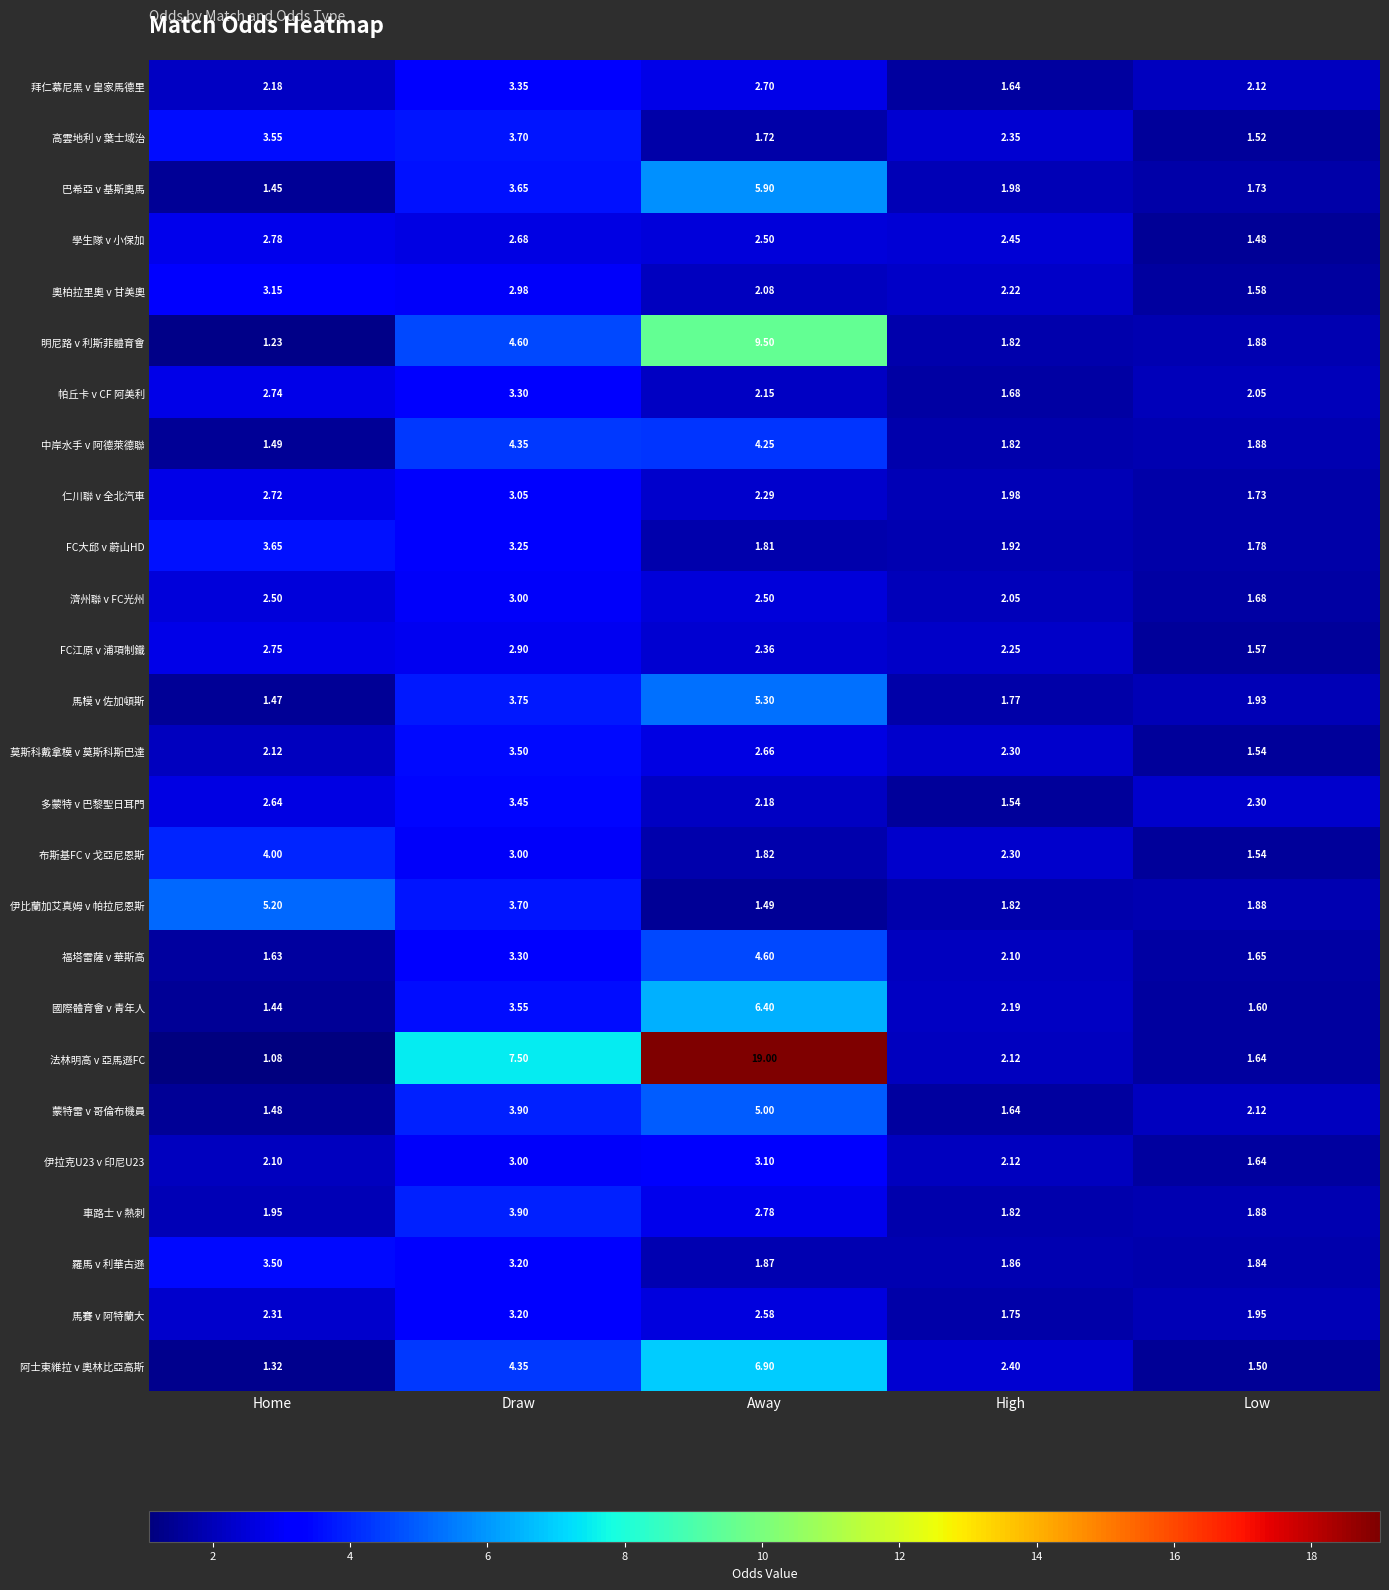

Which category has the lowest value across all series?

Home